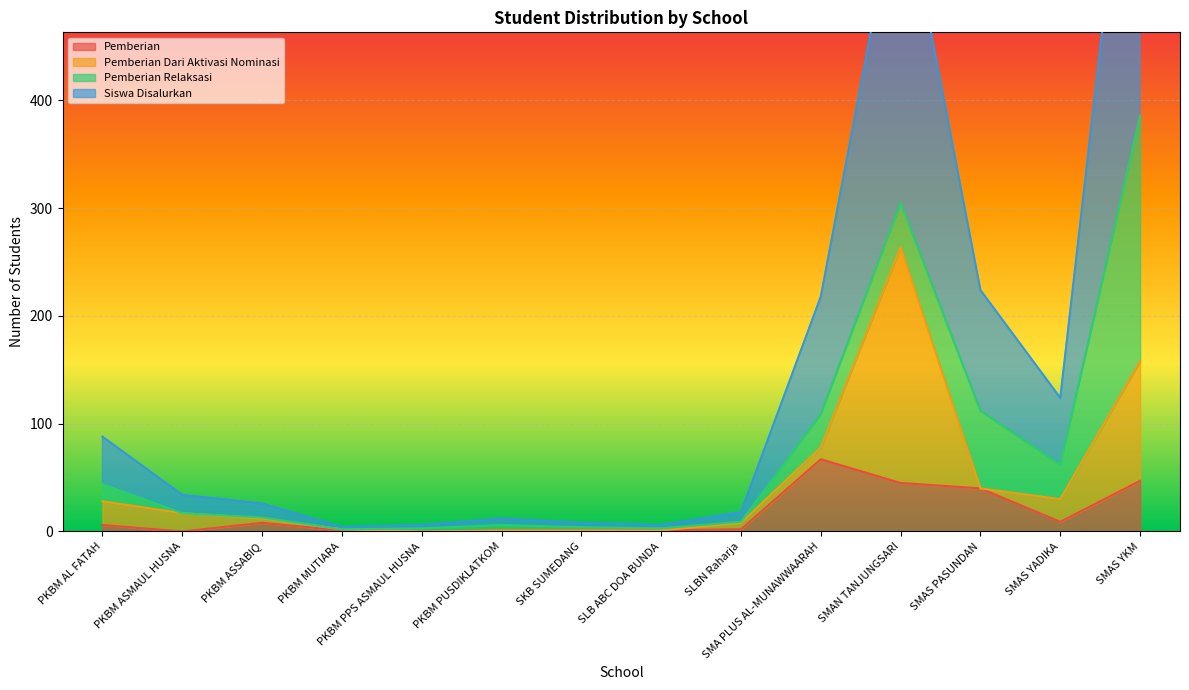

What is the sum of all Pemberian values?

228